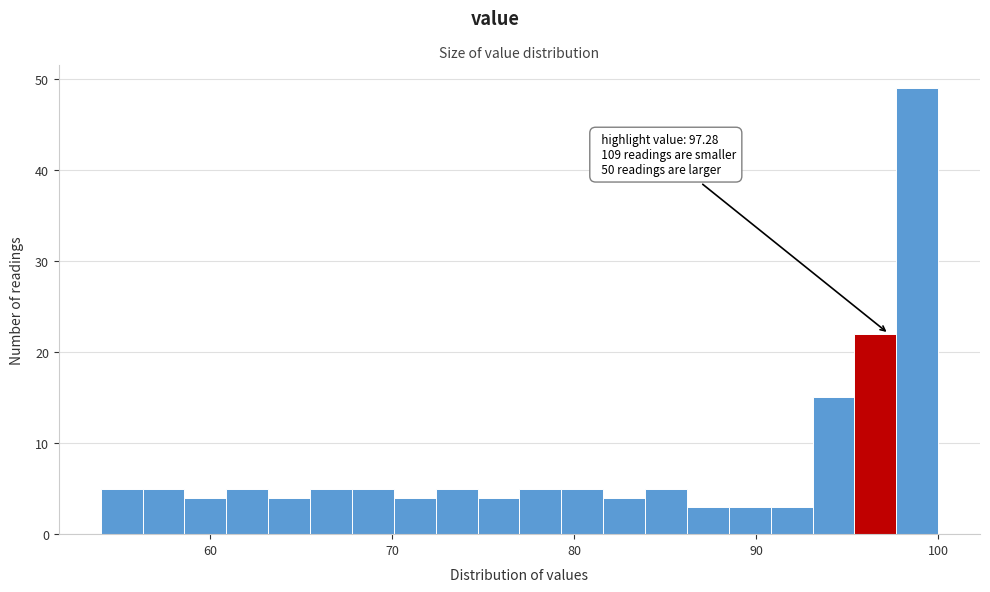

Read against the x-axis, roughly where is the centre of the tallest bar?

99